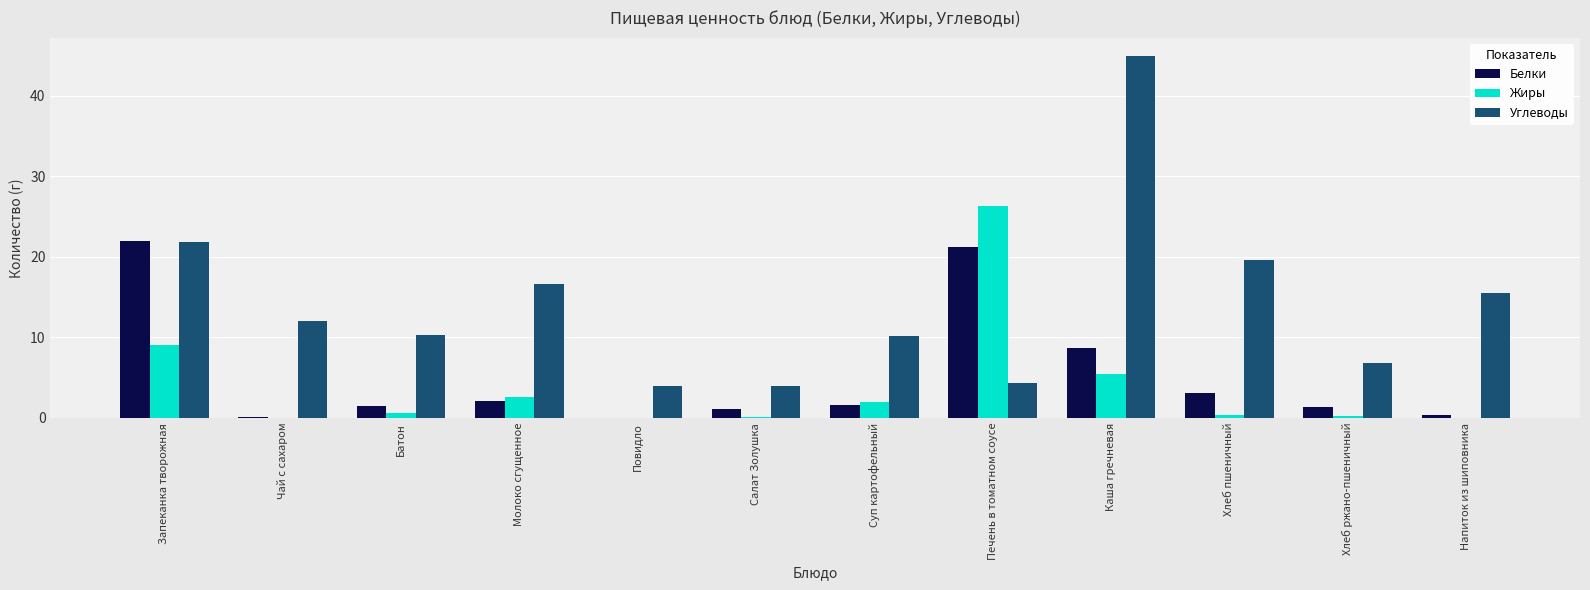

Between Хлеб пшеничный and Напиток из шиповника, which series saw the biggest shift?

Углеводы